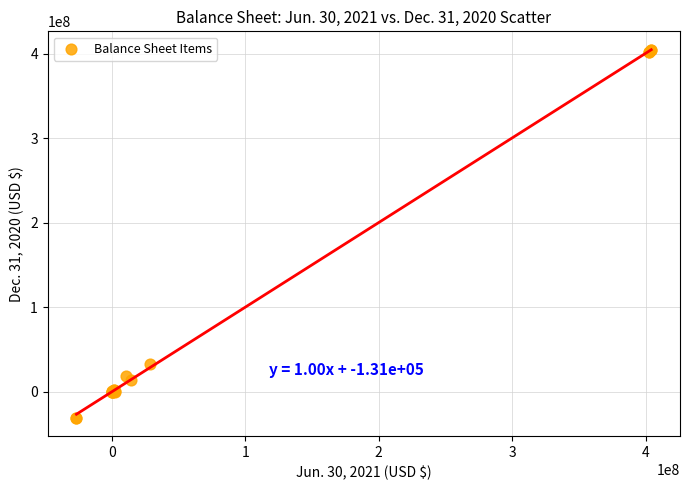

What Y value in the scatter plot is closest to 186854458?

32937797